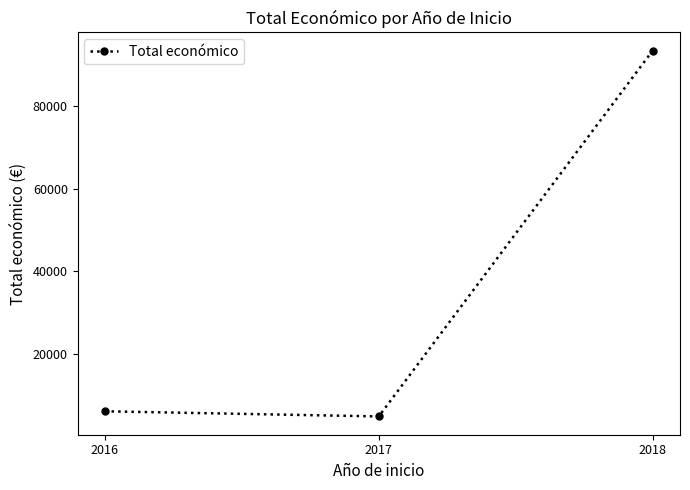

What is the difference between the maximum and second lowest values?

87530